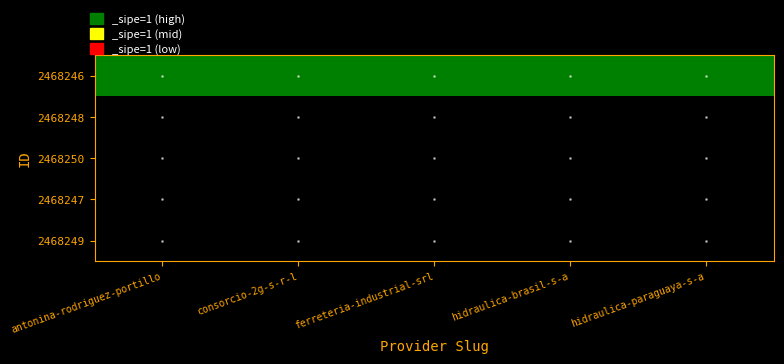

List the series in order of their peak value, highest first.

2468246, 2468248, 2468250, 2468247, 2468249